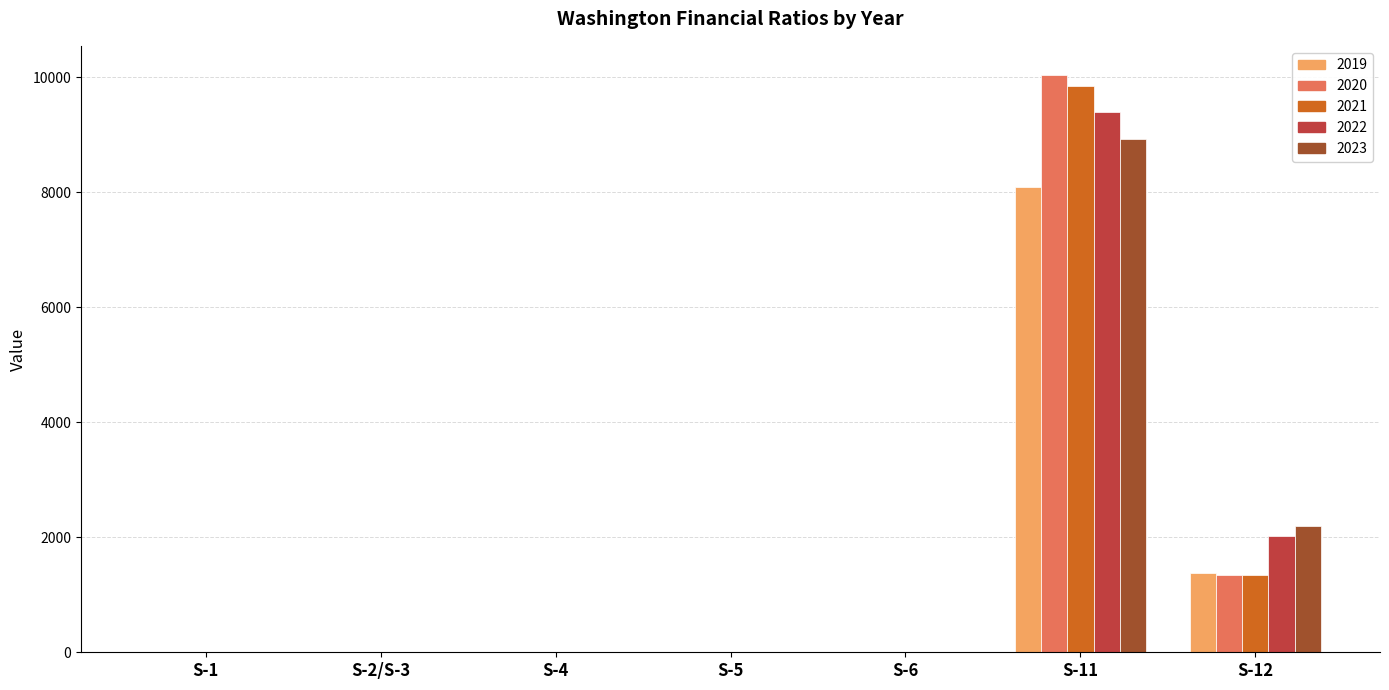

Between S-5 and S-12, which series saw the biggest shift?

2023